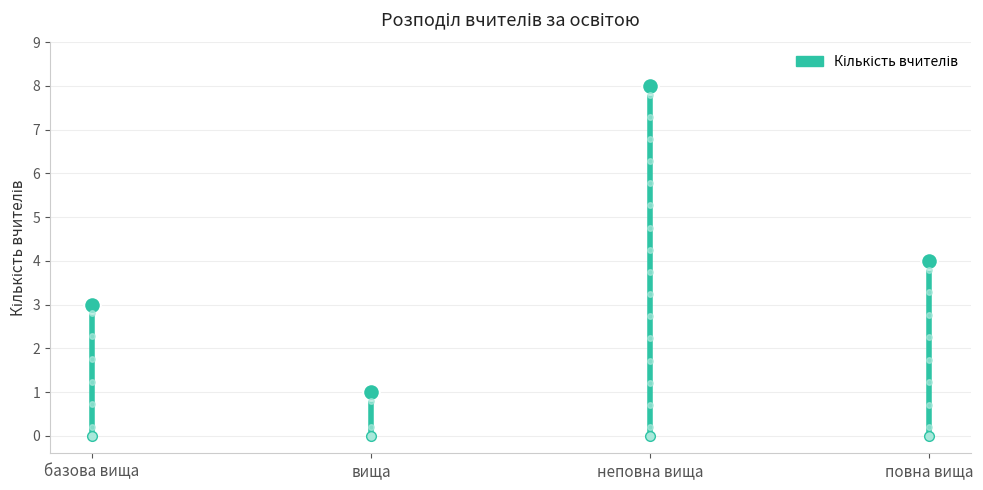

What is the difference between the maximum and second lowest values?

5